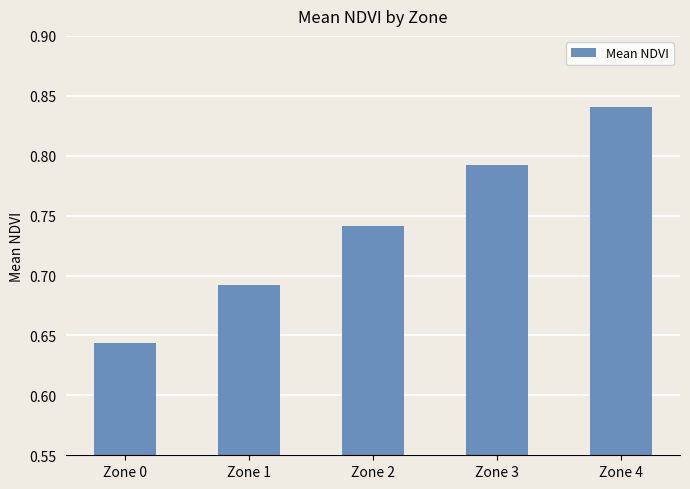

At which label is the value closest to 0?

Zone 0